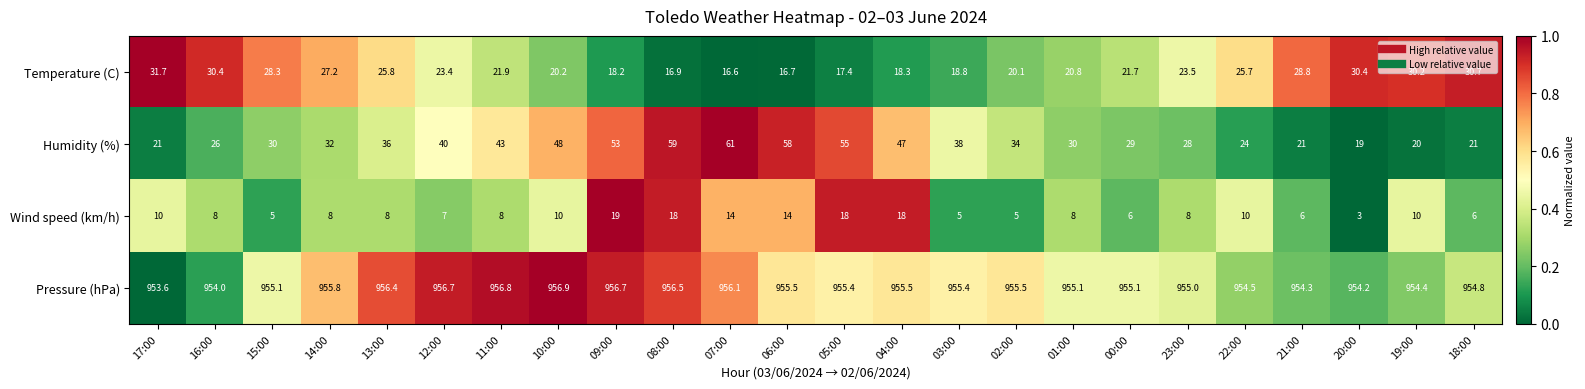

True or false: Temperature (C) has a value of 51.2 at 21:00.

False